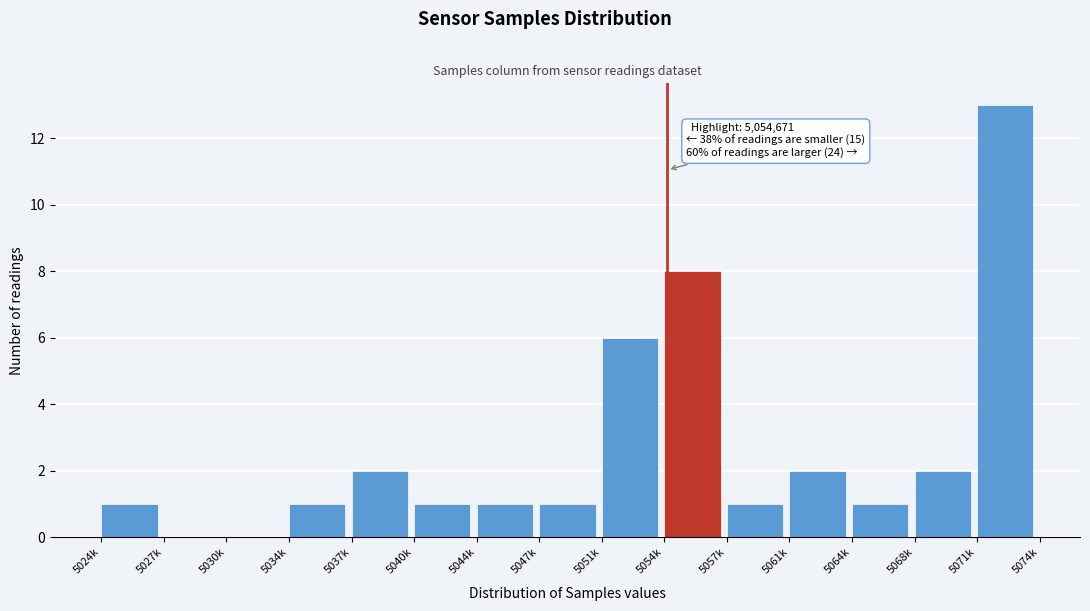

Reading right to left, extract all data points from this chart.

5071k=13	5068k=2	5064k=1	5061k=2	5057k=1	5054k=8	5051k=6	5047k=1	5044k=1	5040k=1	5037k=2	5034k=1	5030k=0	5027k=0	5024k=1